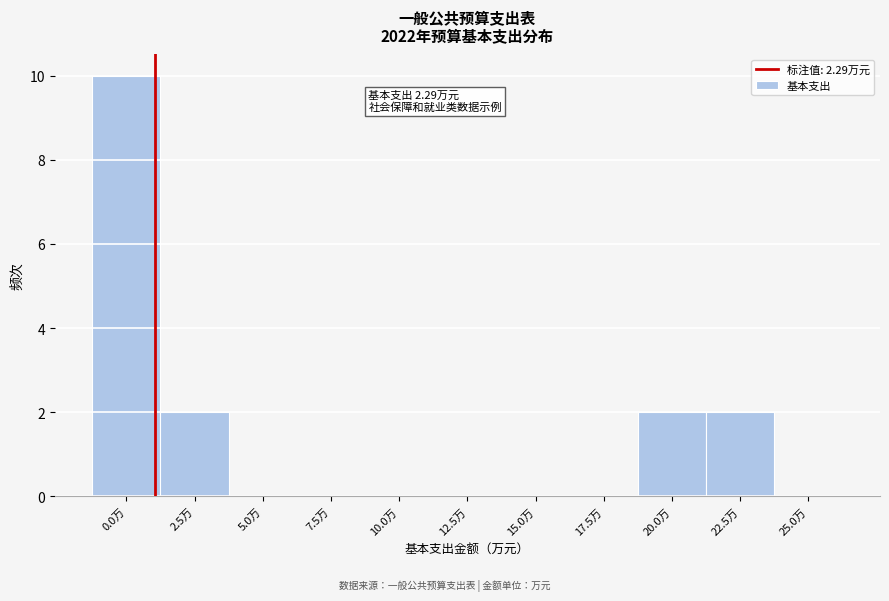

Reading right to left, transcribe all the data shown in this chart.

25.0万=0	22.5万=2	20.0万=2	17.5万=0	15.0万=0	12.5万=0	10.0万=0	7.5万=0	5.0万=0	2.5万=2	0.0万=10